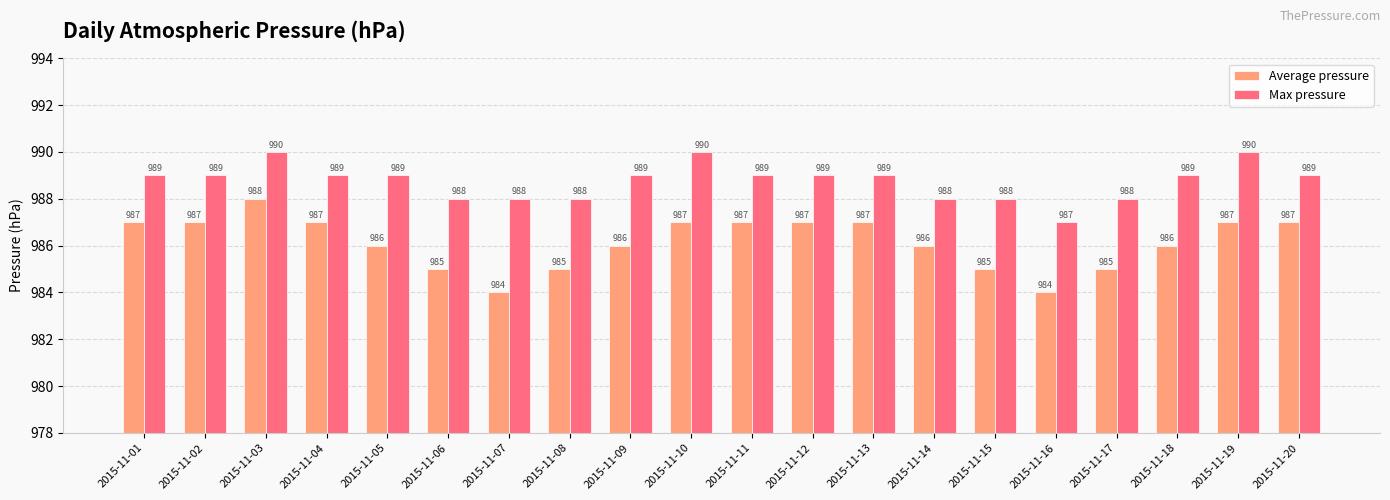

What is the sum of the Average pressure values at 2015-11-07 and 2015-11-19?

1971